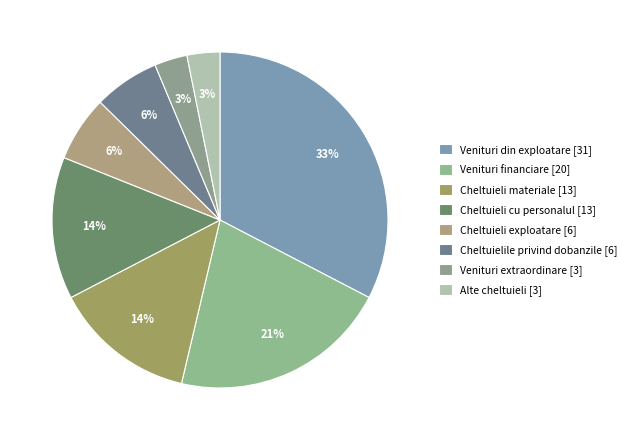

Count the number of slices in the pie.

8